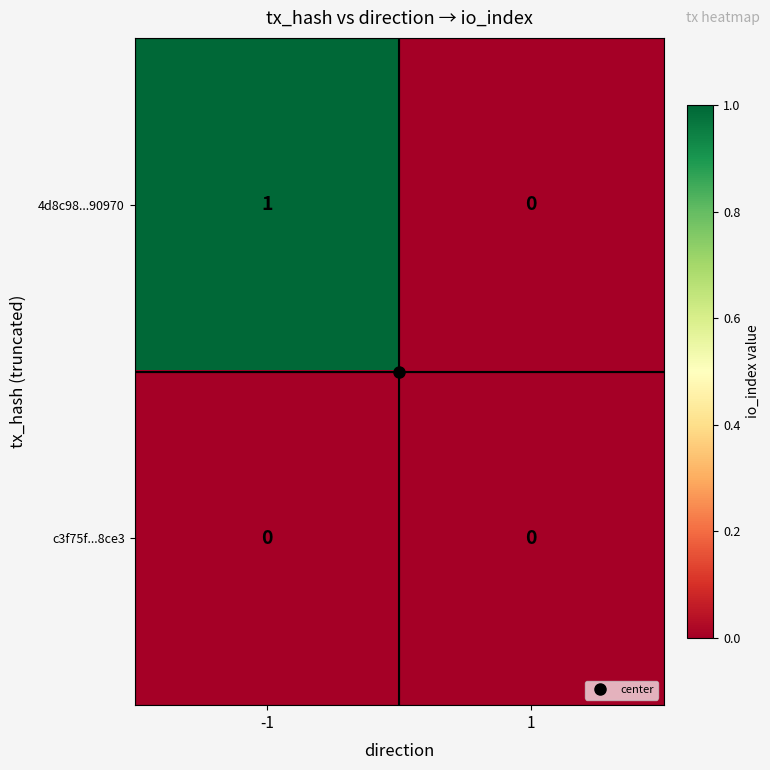

Rank the series by their average value, from lowest to highest.

c3f75f...8ce3, 4d8c98...90970